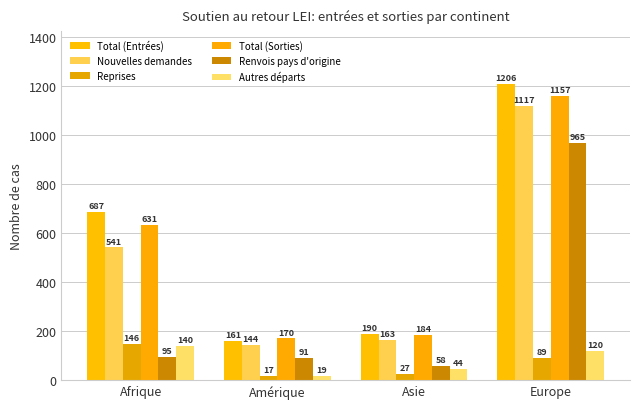

Reading left to right, what are all the values shown in this chart?

Total (Entrées): 687	161	190	1206
Nouvelles demandes: 541	144	163	1117
Reprises: 146	17	27	89
Total (Sorties): 631	170	184	1157
Renvois pays d'origine: 95	91	58	965
Autres départs: 140	19	44	120